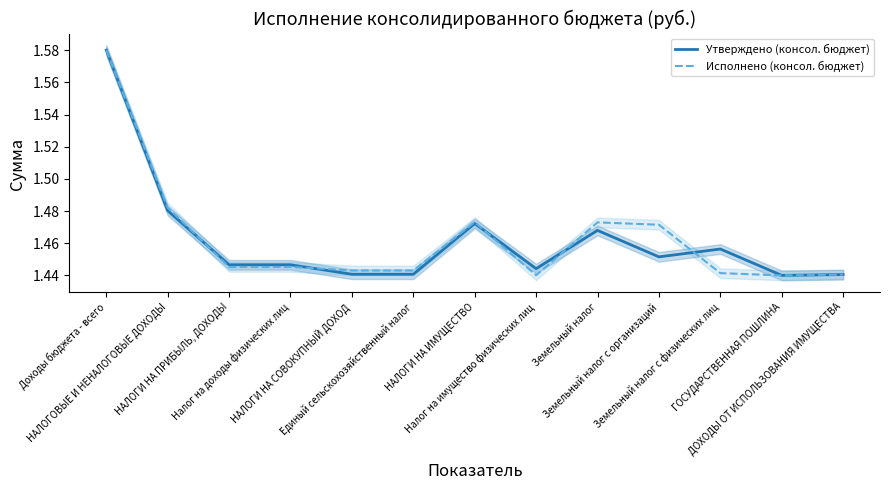

At how many categories does at least one series exceed 1?

13